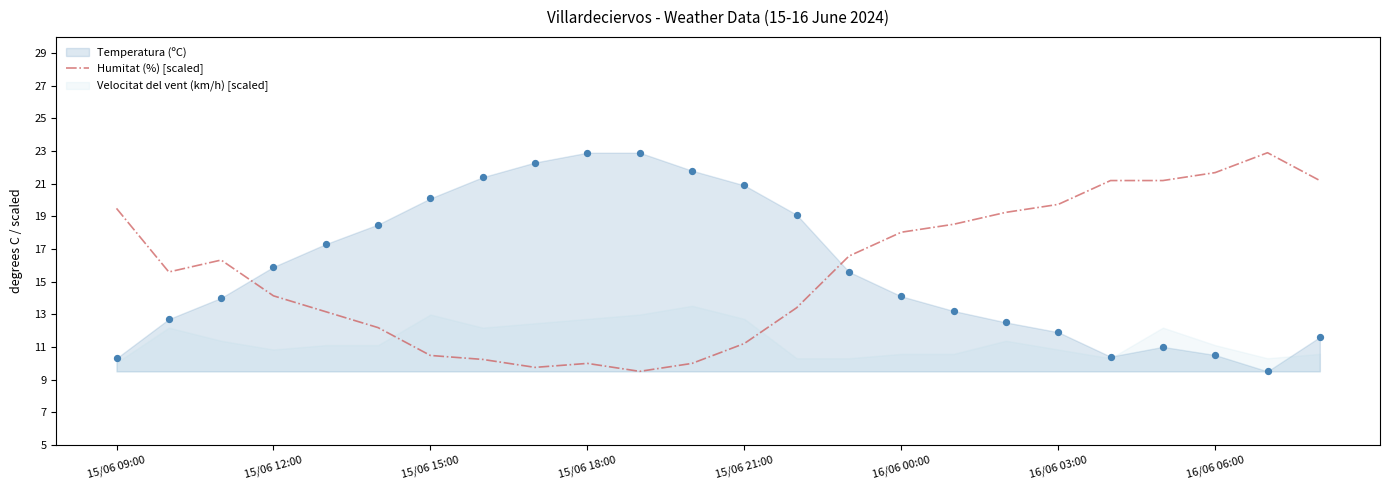

Where does the Humitat (%) [scaled] series first go above 16?

15/06 09:00